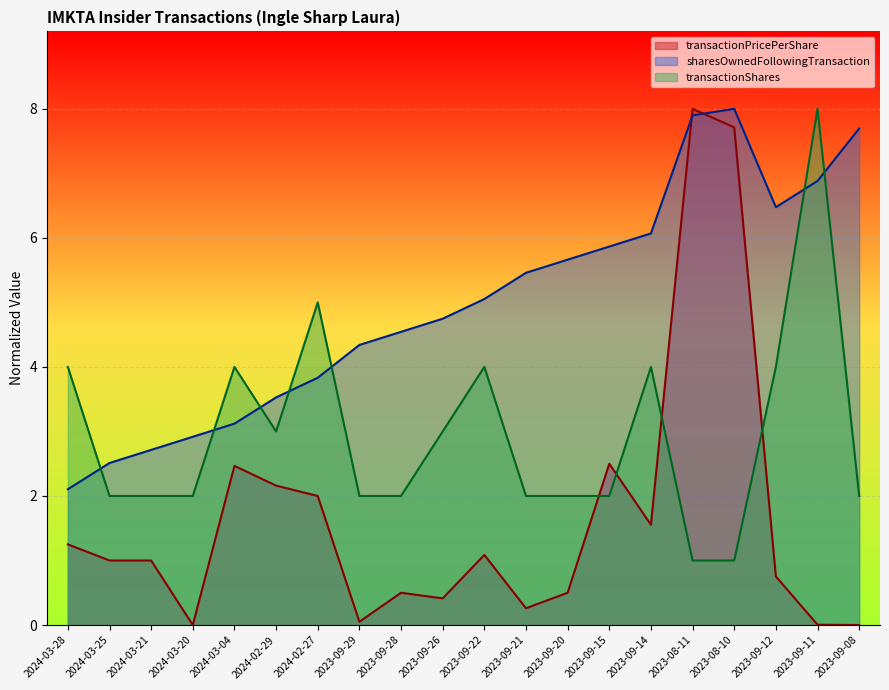

What is the label of the 19th point from the left?

2023-09-11